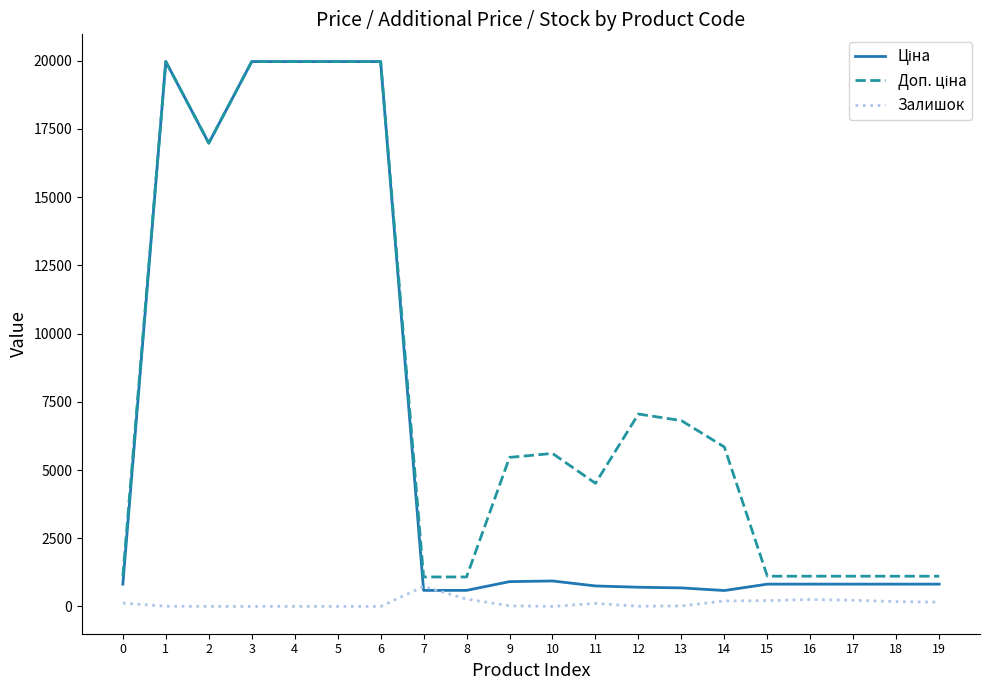

What is the maximum value for Залишок?

735.0